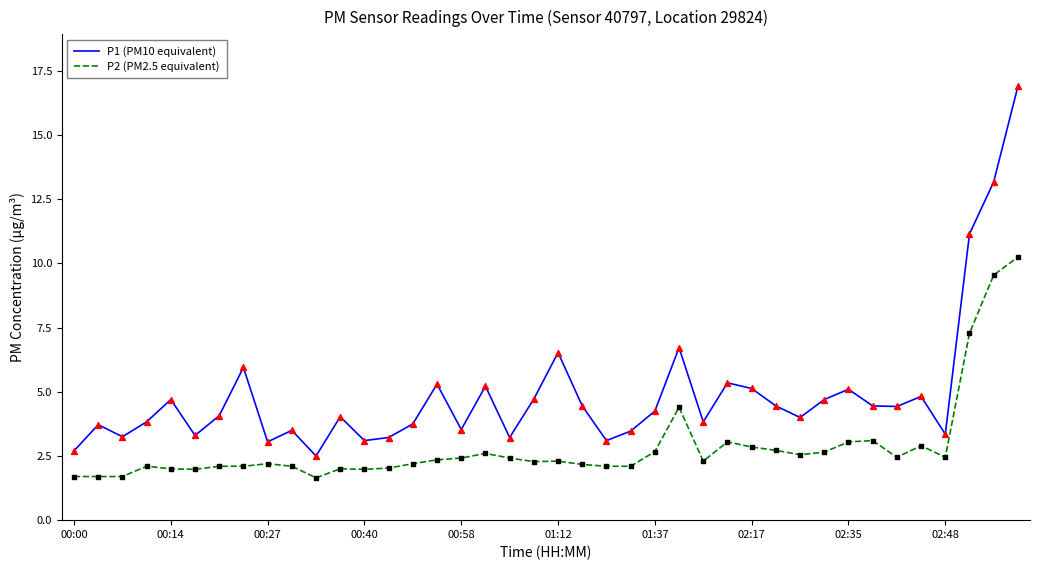

What is the difference between the maximum and minimum values in the P1 (PM10 equivalent) series?

14.4